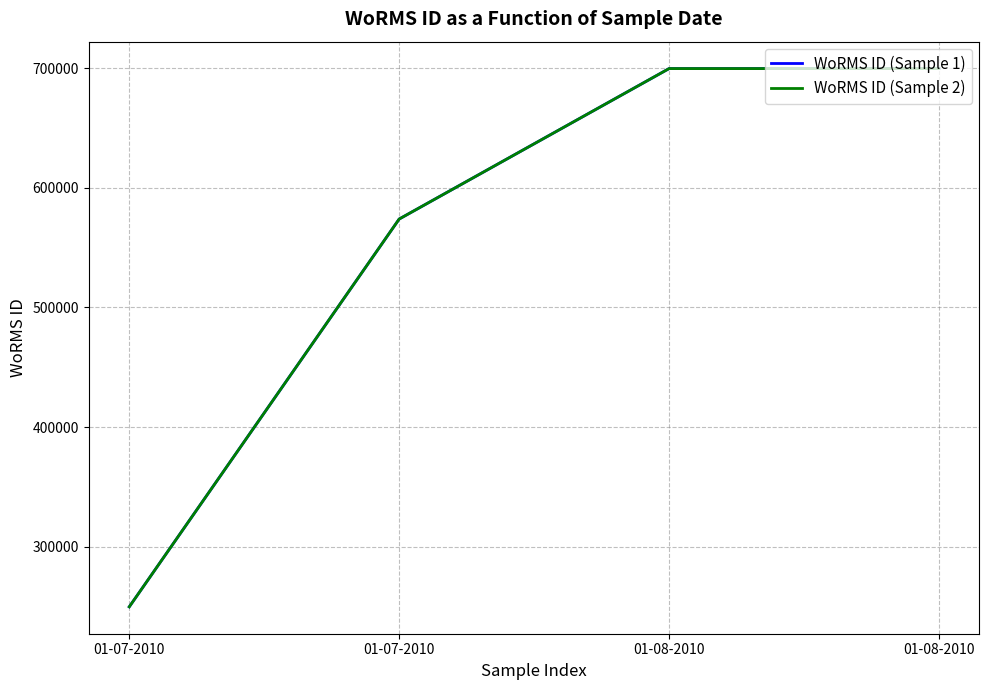

Read the WoRMS ID (Sample 1) value at 01-08-2010, to the nearest 10.

699620